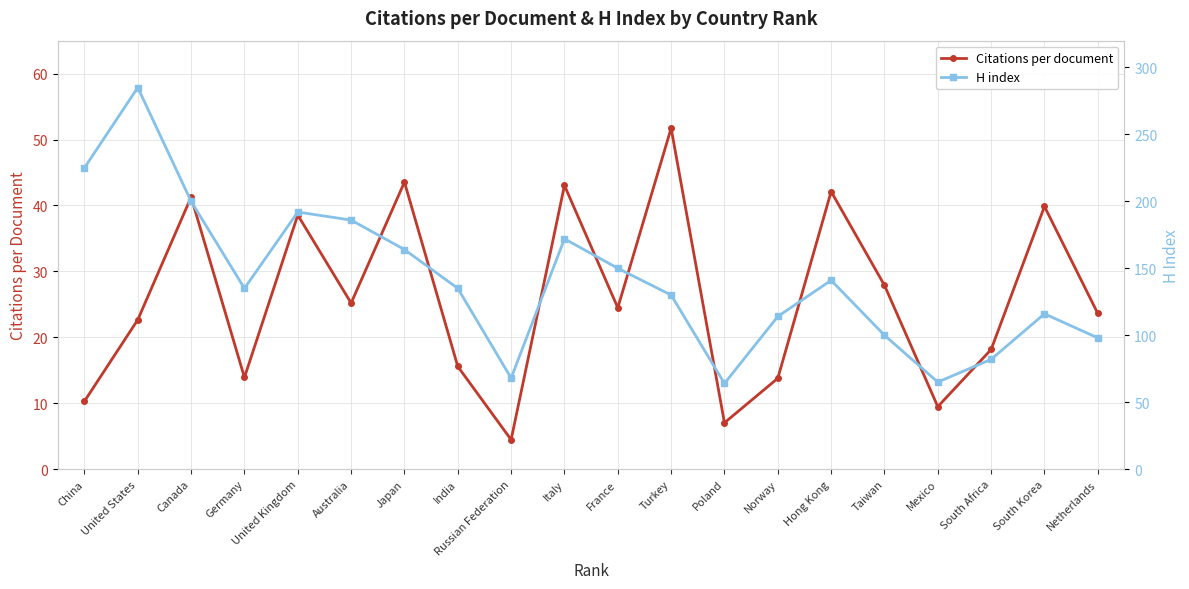

True or false: H index and Citations per document cross at least once.

False